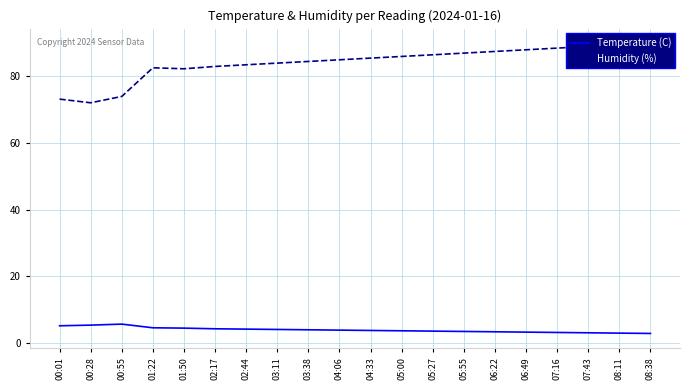

What is the minimum value shown in the chart?

2.9